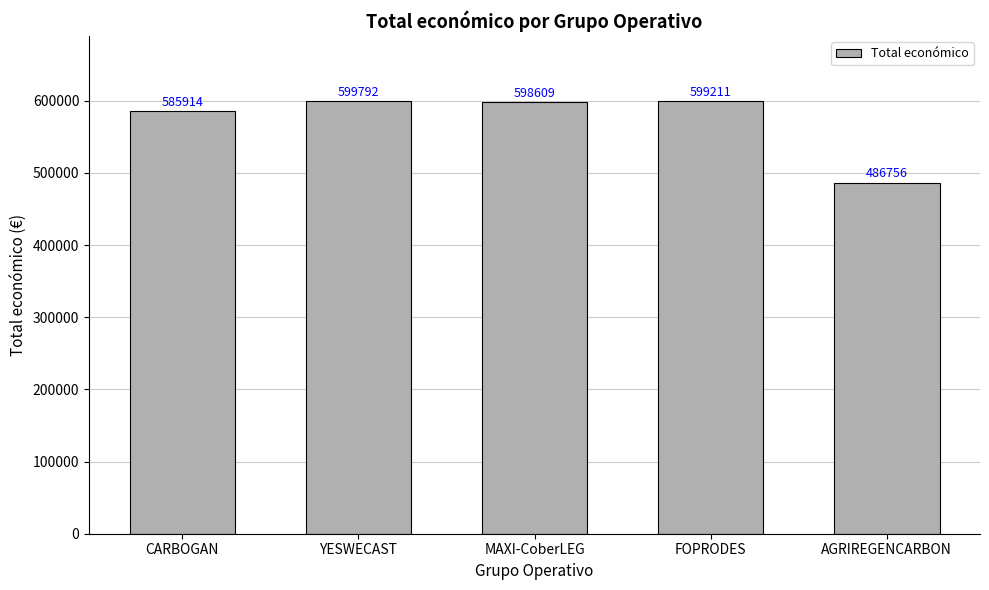

The value at MAXI-CoberLEG is 598609. True or false?

True